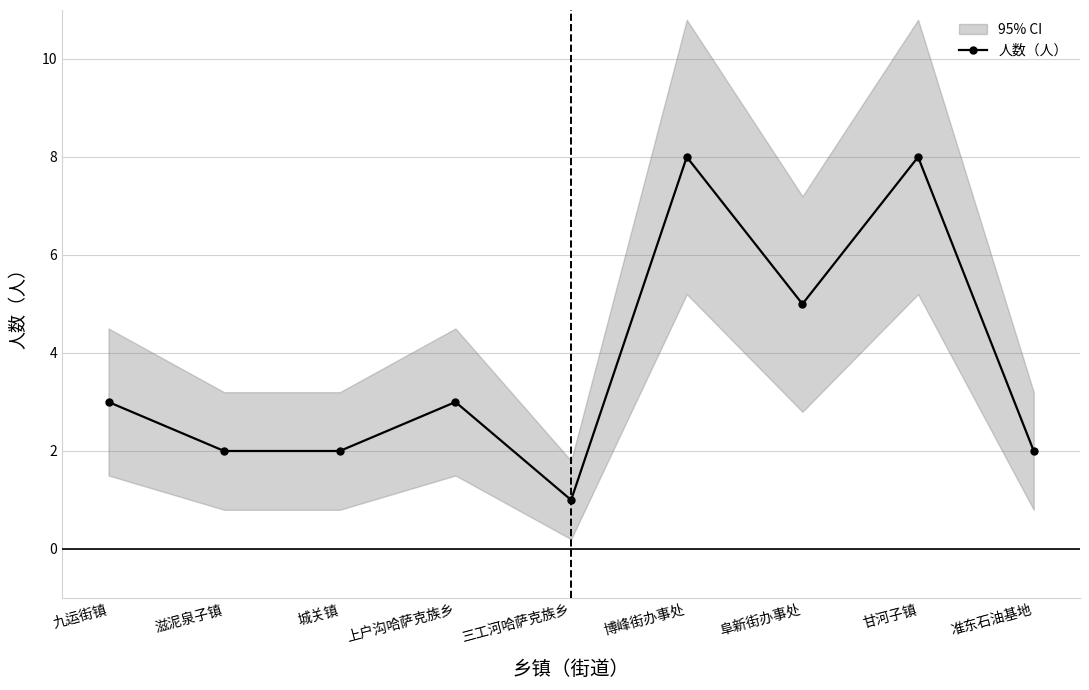

Between 九运街镇 and 阜新街办事处, which is larger?

阜新街办事处